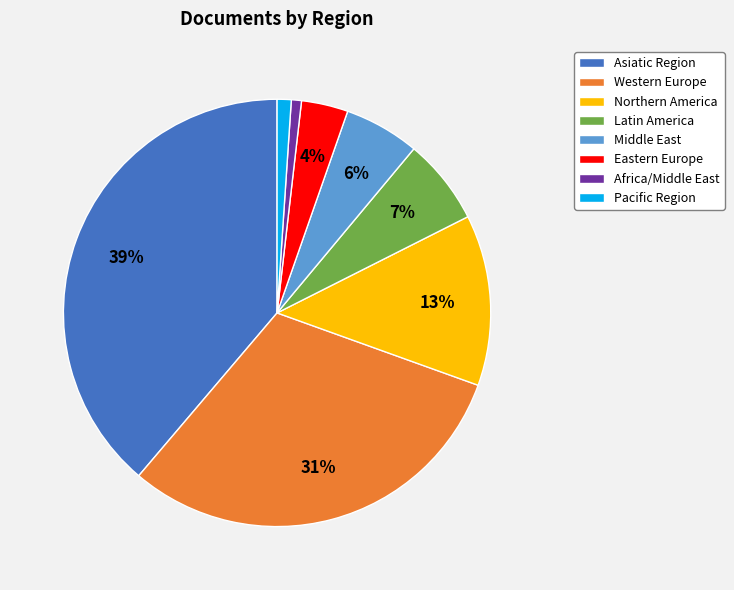

To the nearest percent, what is the combined percentage of Pacific Region and Middle East?

7%